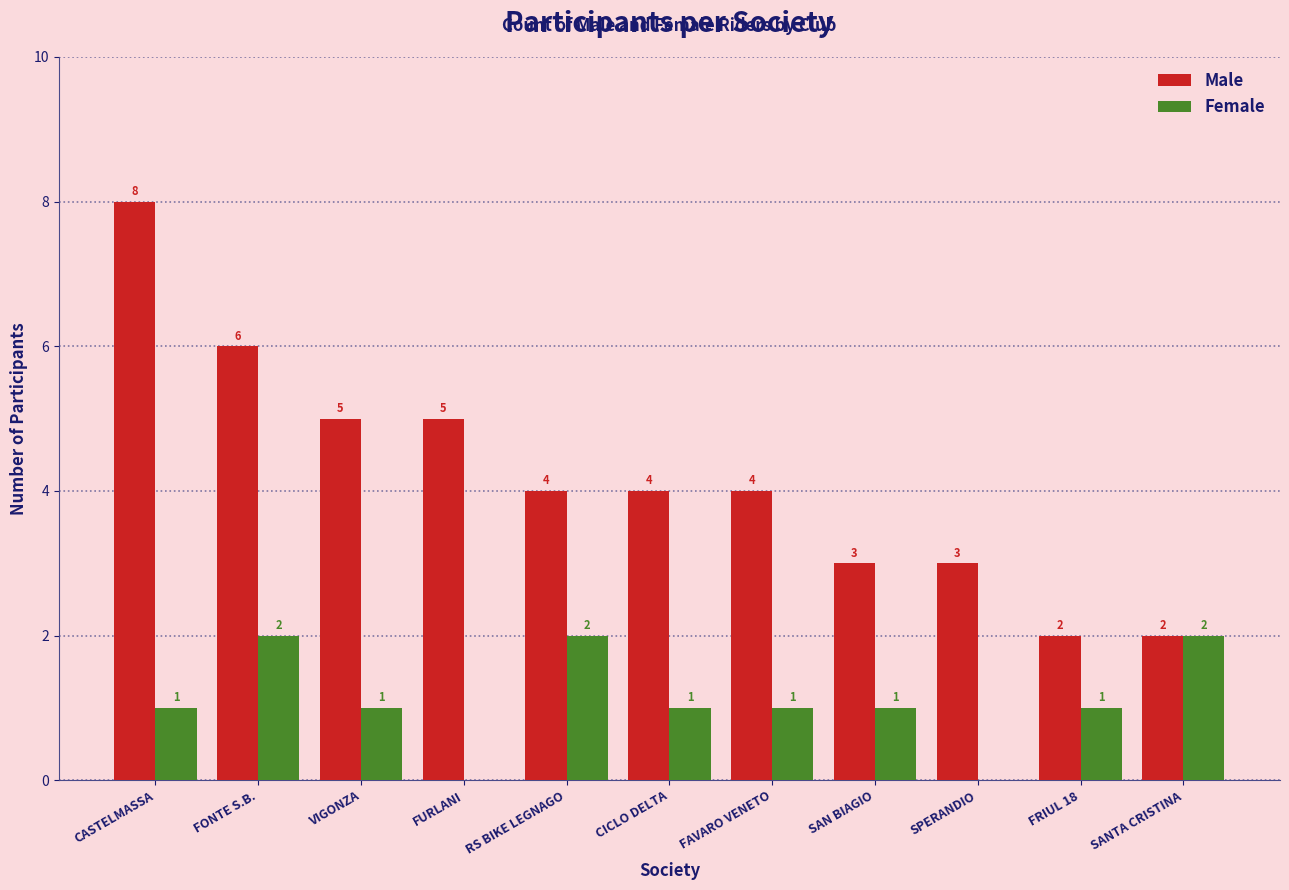

The Male series shows 3 at SPERANDIO. True or false?

True